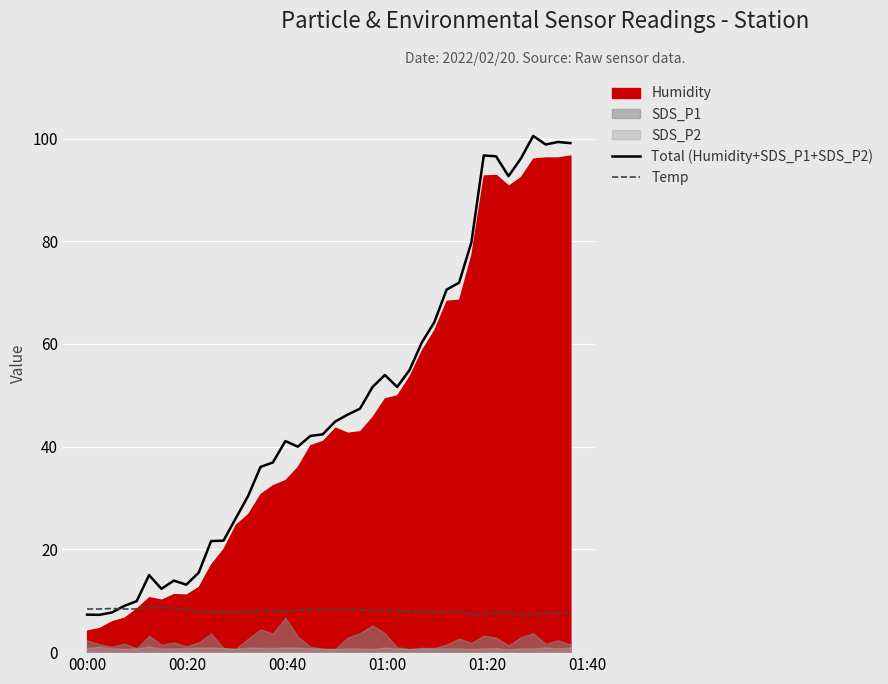

Reading right to left, extract all data points from this chart.

Total (Humidity+SDS_P1+SDS_P2): 99.1	99.3	98.8	100.5	96.1	92.7	96.5	96.7	79.8	71.9	70.6	64.2	60.3	54.9	51.6	54.0	51.6	47.4	46.2	44.9	42.4	42.1	40.0	41.1	36.9	36.1	30.4	26.1	21.7	21.6	15.5	13.1	13.9	12.3	15.0	9.9	9.0	7.7	7.3	7.3
Temp: 7.8	7.5	7.6	7.3	7.3	7.7	7.7	7.3	7.4	7.9	7.9	7.8	7.9	7.9	8.1	8.2	8.1	8.2	8.4	8.5	8.2	8.4	8.1	8.0	8.1	8.1	7.9	7.8	7.8	7.9	7.8	8.3	8.6	8.7	8.7	8.4	8.4	8.5	8.4	8.4